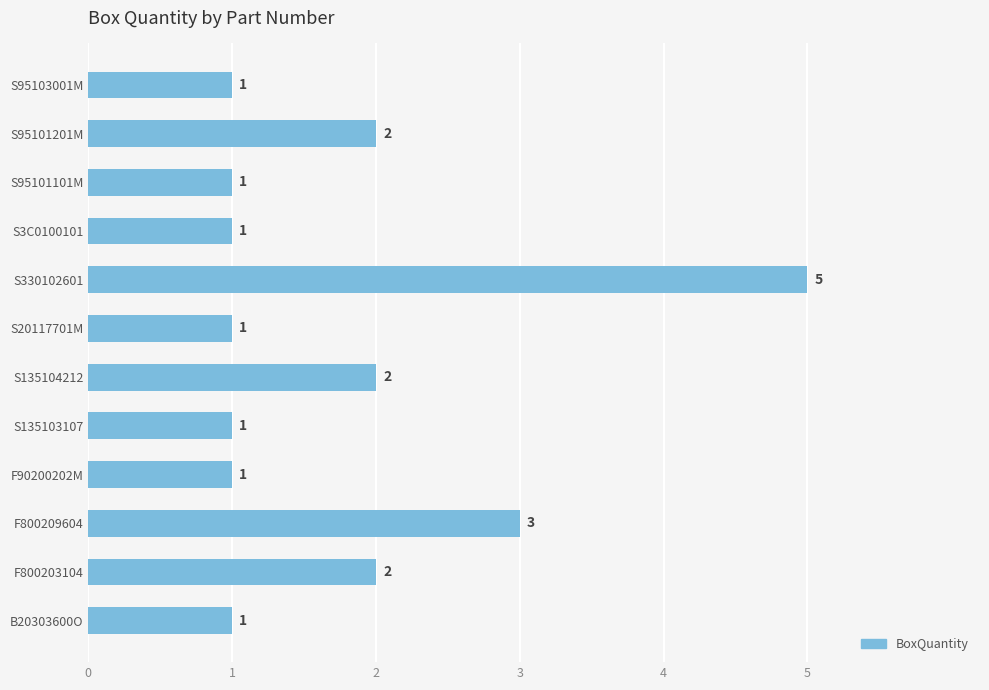

What is the difference between the maximum and minimum values?

4